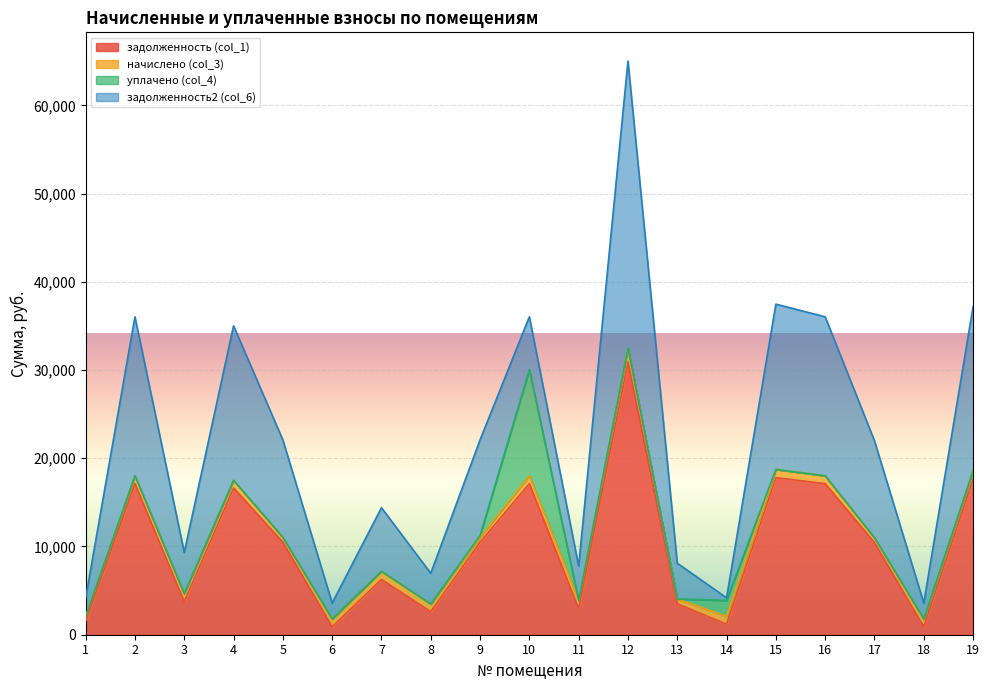

Which has a higher value, 5 or 17?

5